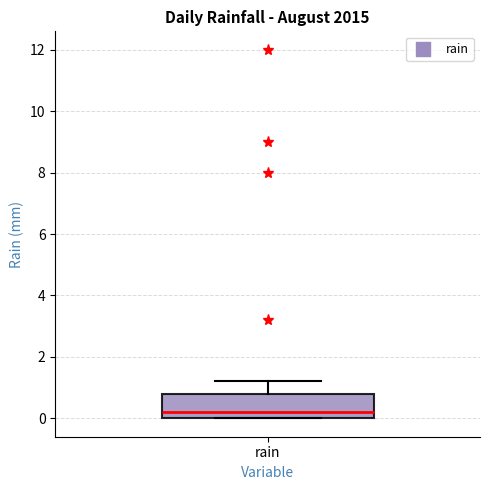

Where does the median line of the box for rain sit on the y-axis? The values are not printed on the chart, so give them approximately, as read against the axis.

0.2